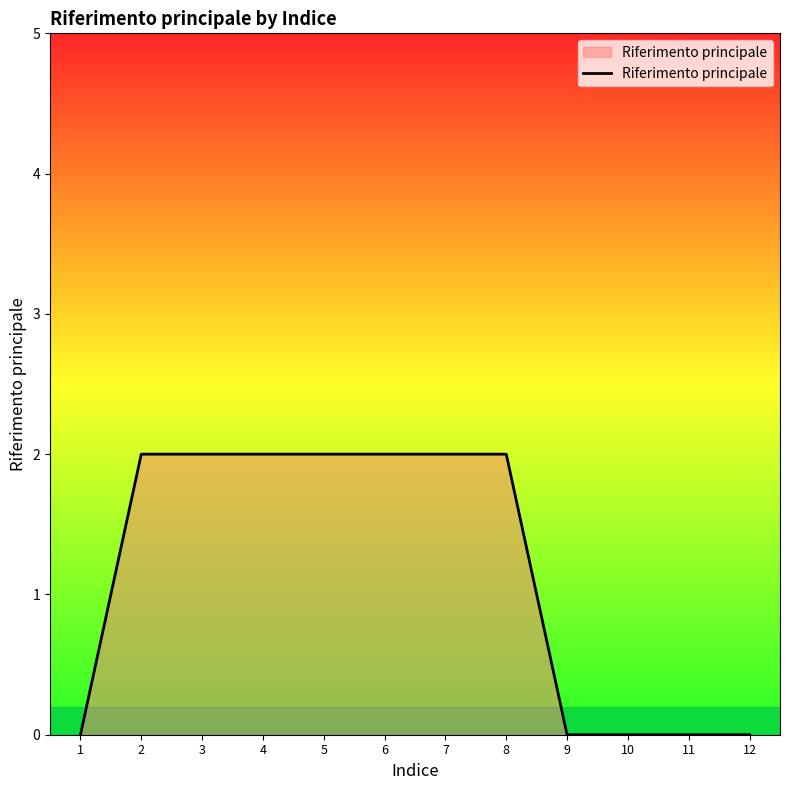

True or false: the data shows 2 at 3.

True